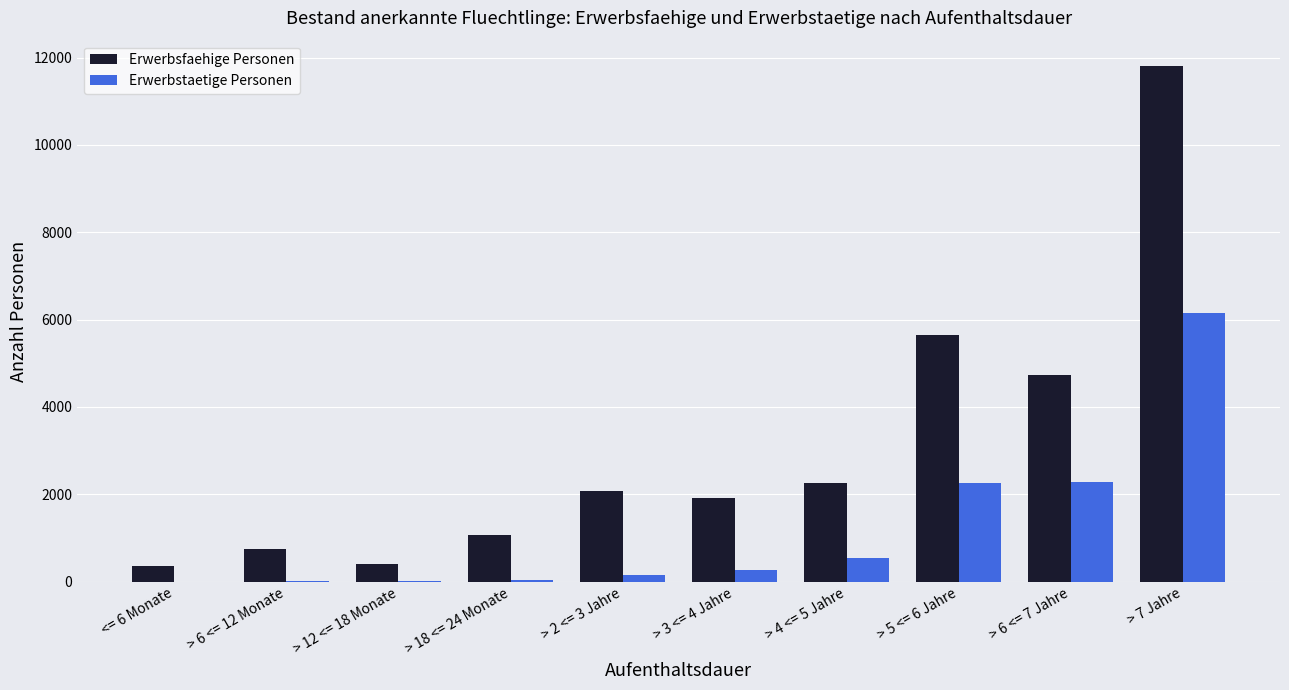

What is the sum of all Erwerbstaetige Personen values?

11716